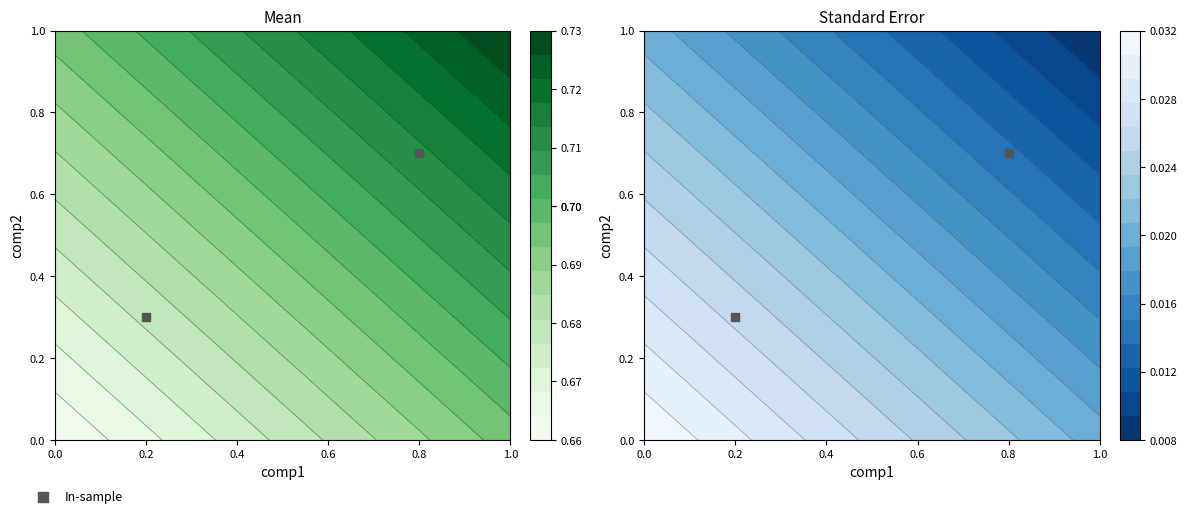

What is the sum of the values at 0.2 and 0.8?

1.0